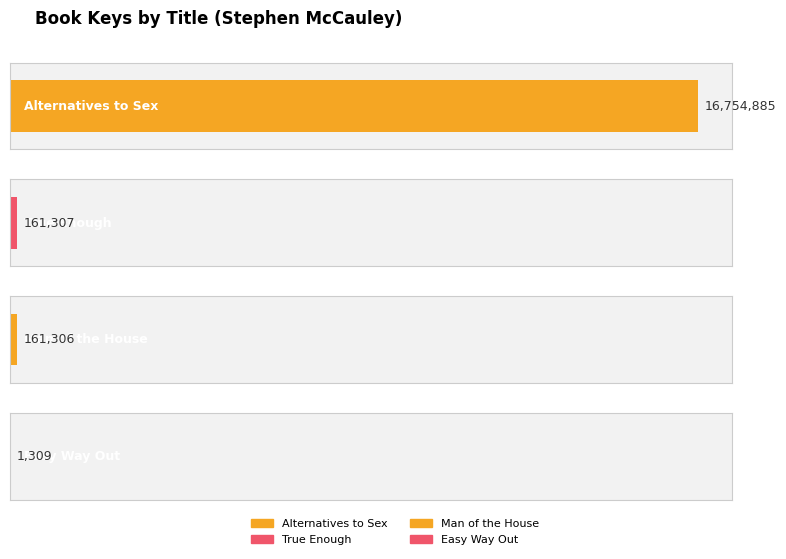

What is the average value?

4269702